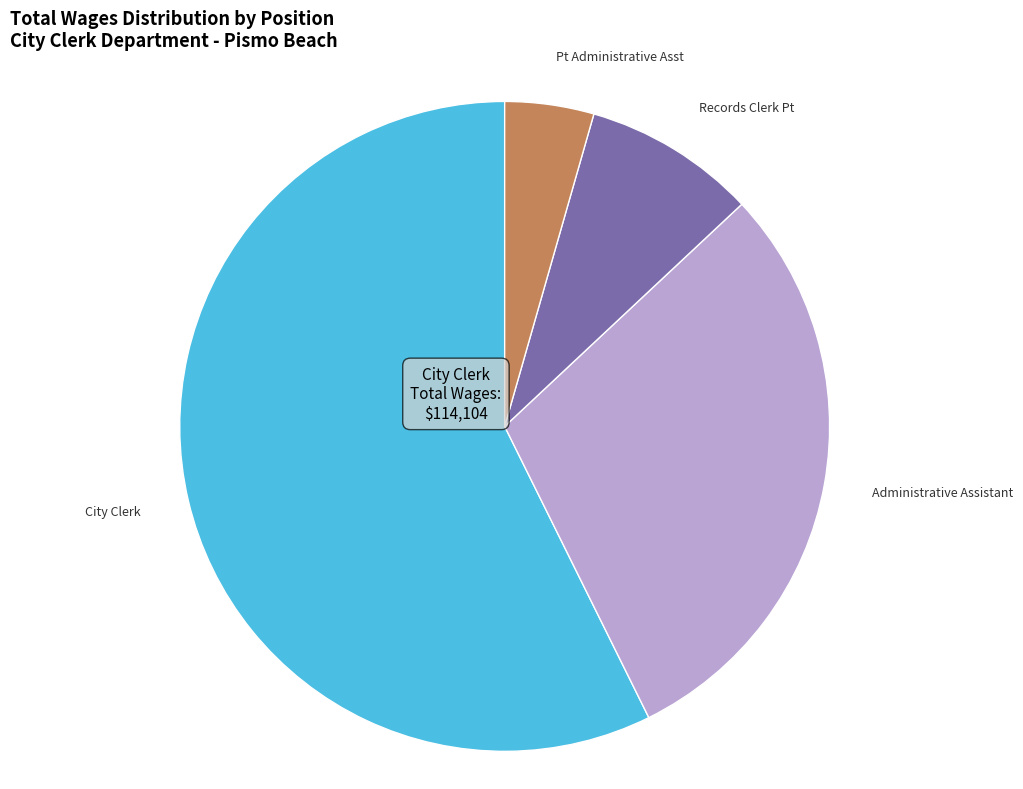

True or false: Administrative Assistant accounts for 15% of the total.

False